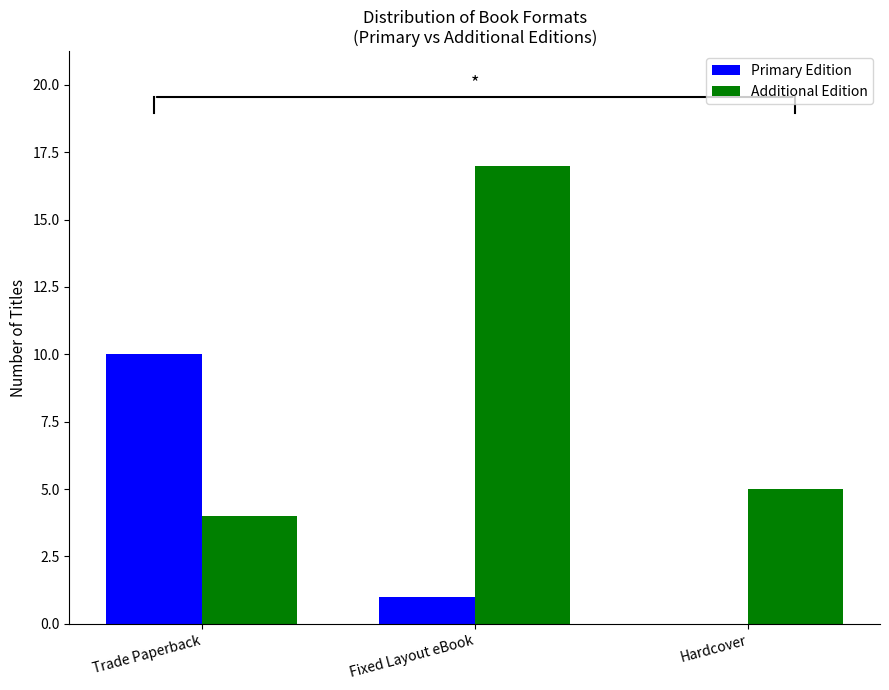

True or false: Additional Edition has a value of 28 at Fixed Layout eBook.

False